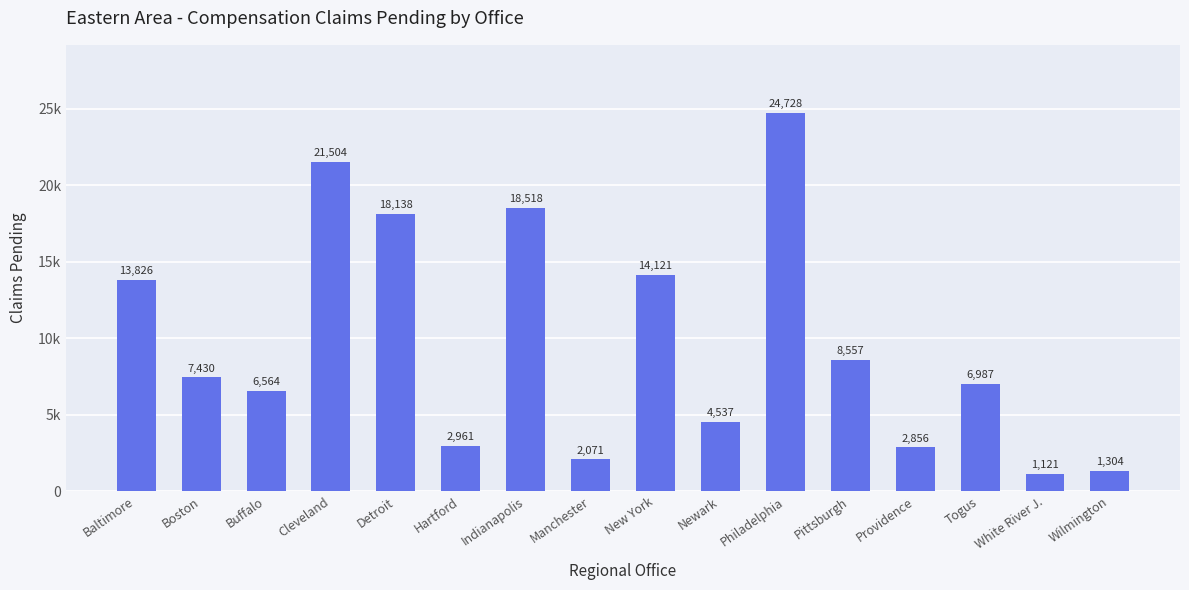

What is the sum of the values at Providence and Buffalo?

9420